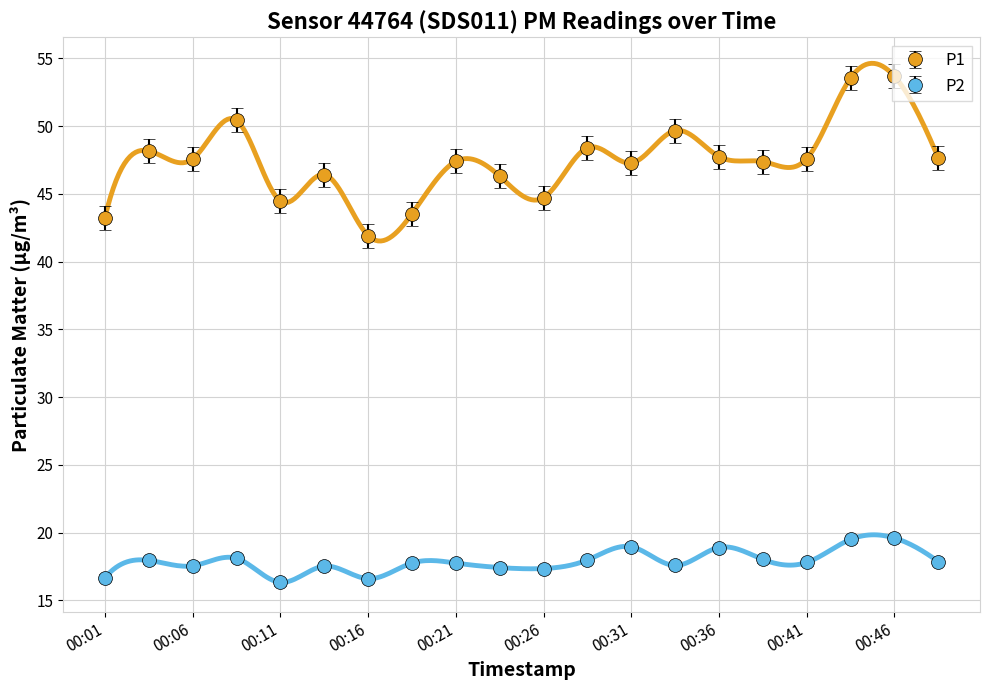

List the labels in order of P1 value, largest first.

00:46, 00:44, 00:09, 00:34, 00:29, 00:04, 00:36, 00:49, 00:41, 00:06, 00:21, 00:39, 00:31, 00:14, 00:24, 00:26, 00:11, 00:19, 00:01, 00:16